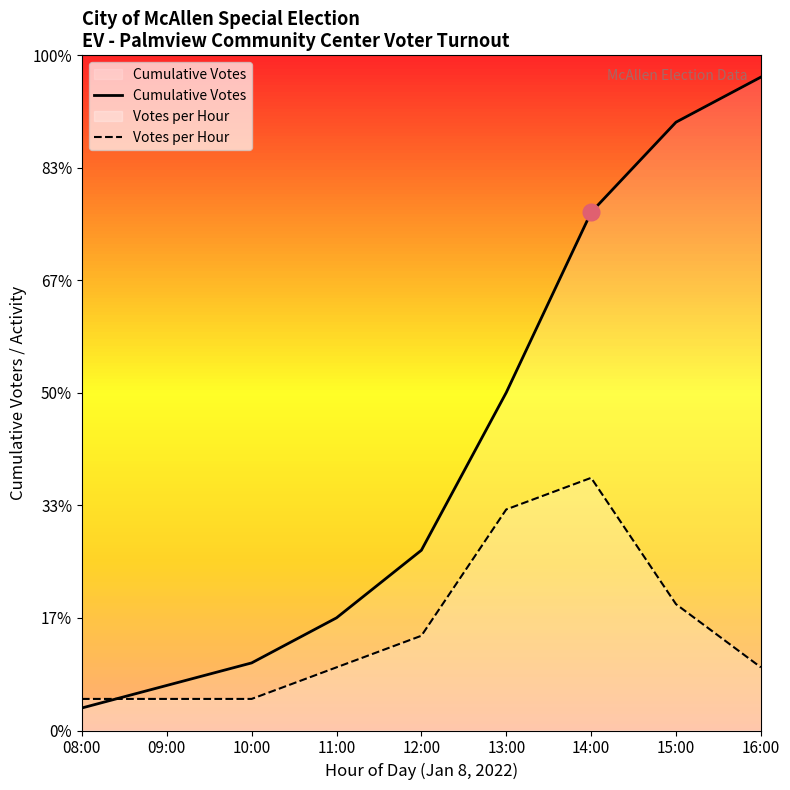

At which category is the sum across all series the highest?

14:00